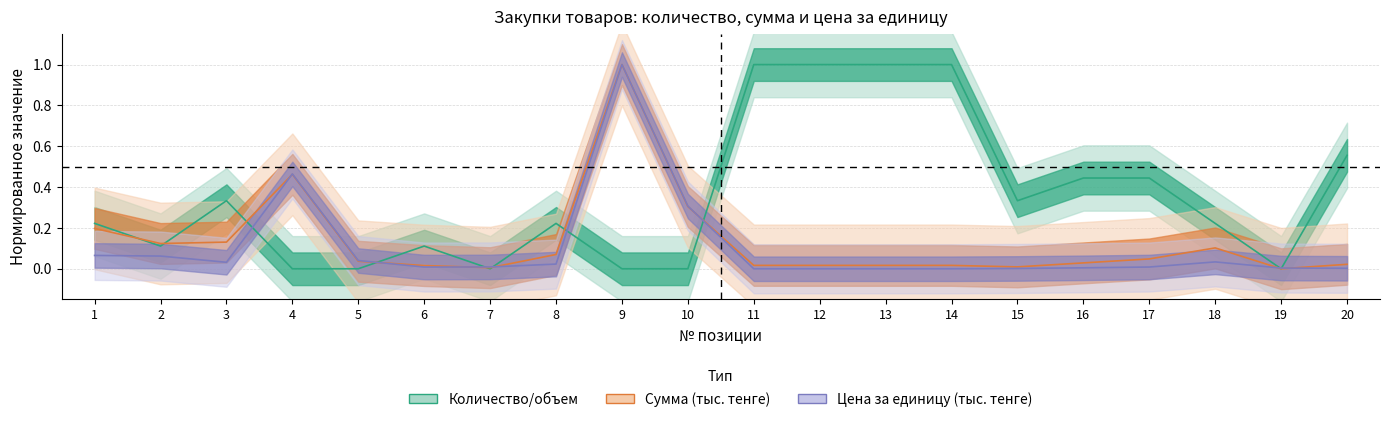

How many series are shown in this chart?

3